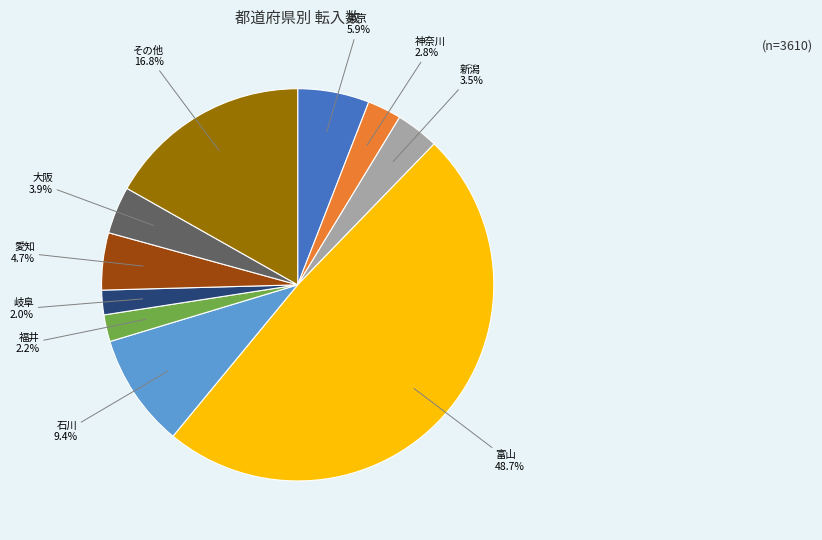

Approximately how many times larger is the value at 福井 compared to 岐阜?

1.1